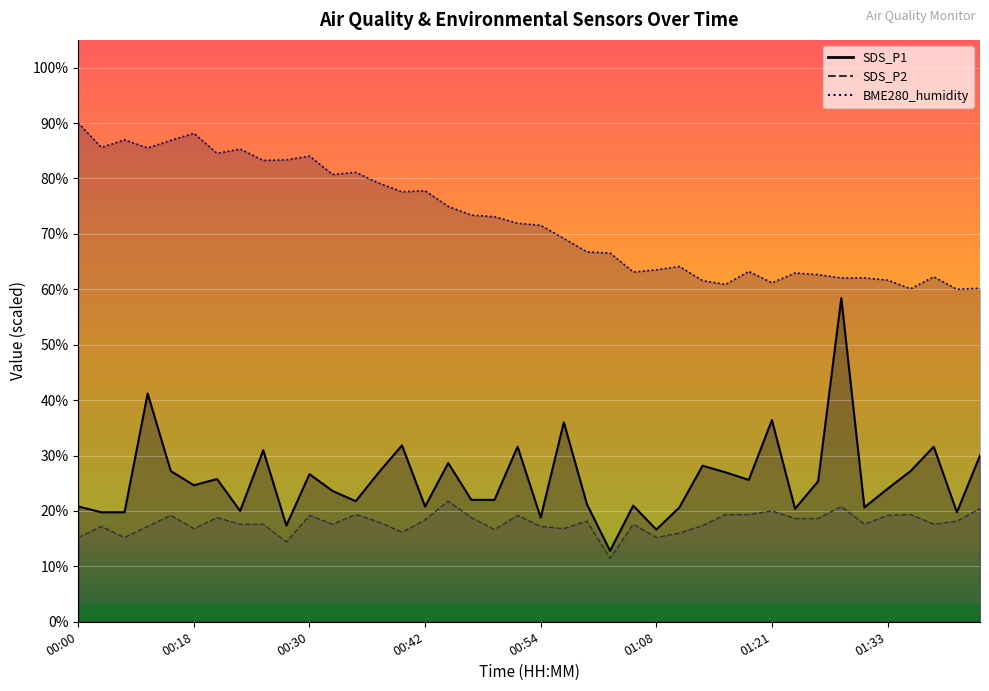

The SDS_P2 series shows 4.1 at 01:02. True or false?

False